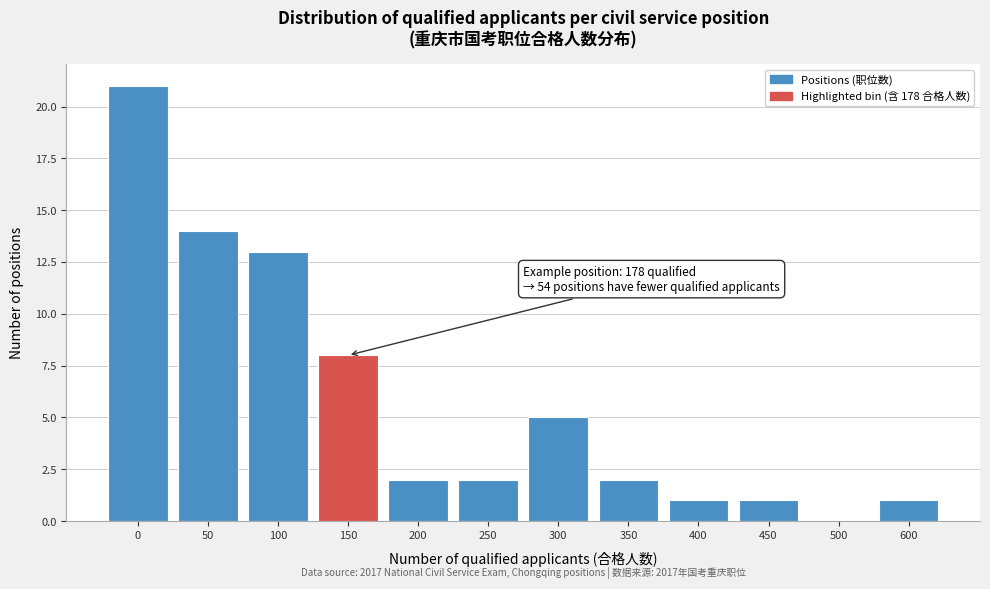

Reading left to right, transcribe all the data shown in this chart.

0=21	50=14	100=13	150=8	200=2	250=2	300=5	350=2	400=1	450=1	500=0	600=1